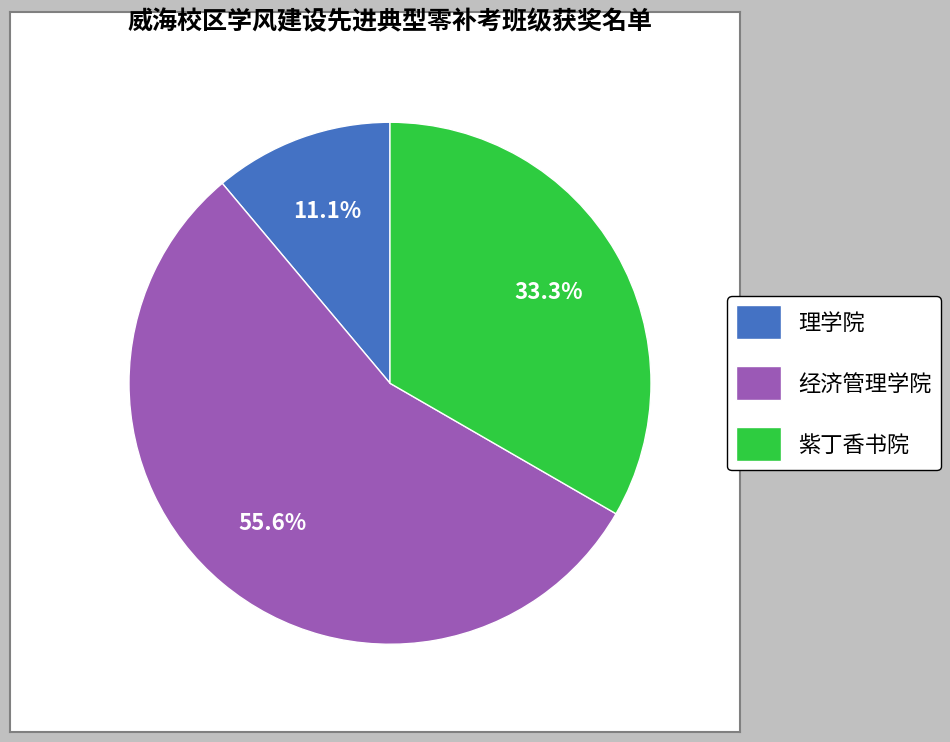

What is the majority slice?

经济管理学院